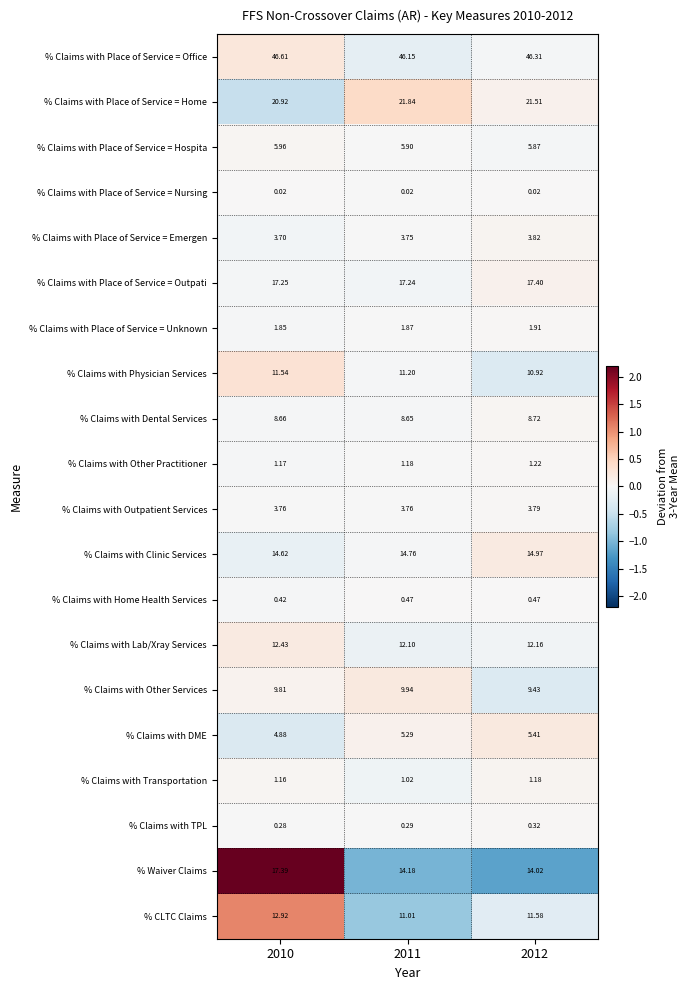

Which series has the largest total across all categories?

% Claims with Place of Service = Office